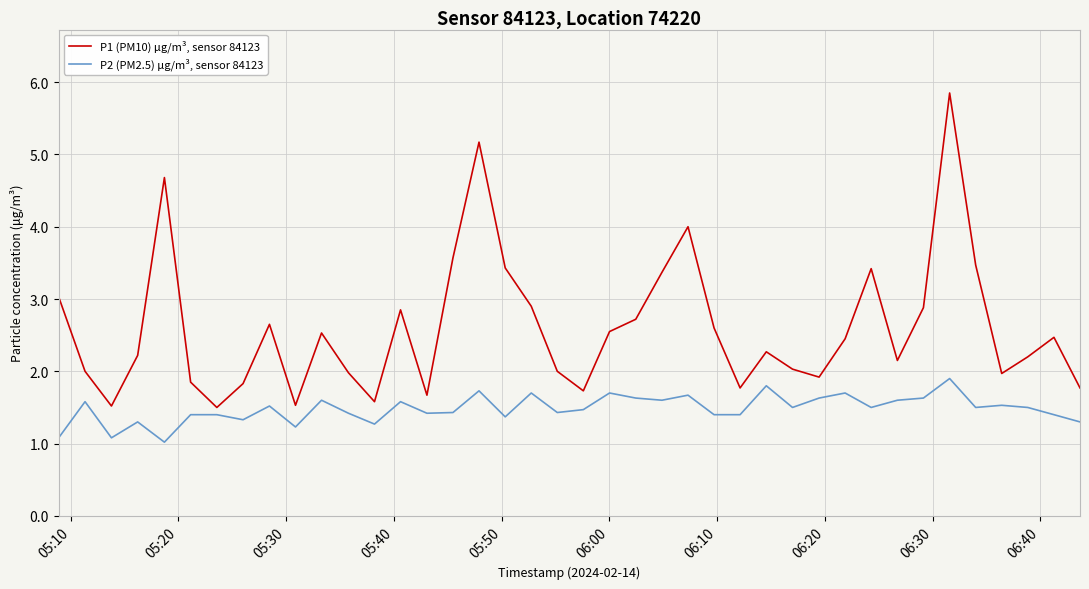

Which series has the largest total across all categories?

P1 (PM10) μg/m³, sensor 84123